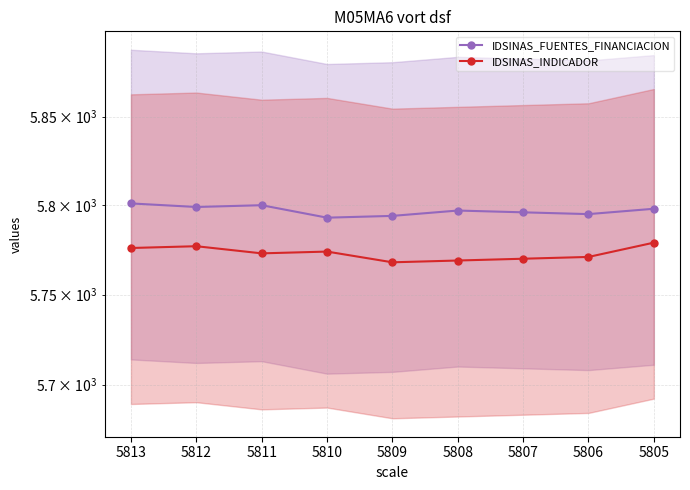

What is the sum of all IDSINAS_INDICADOR values?

51957